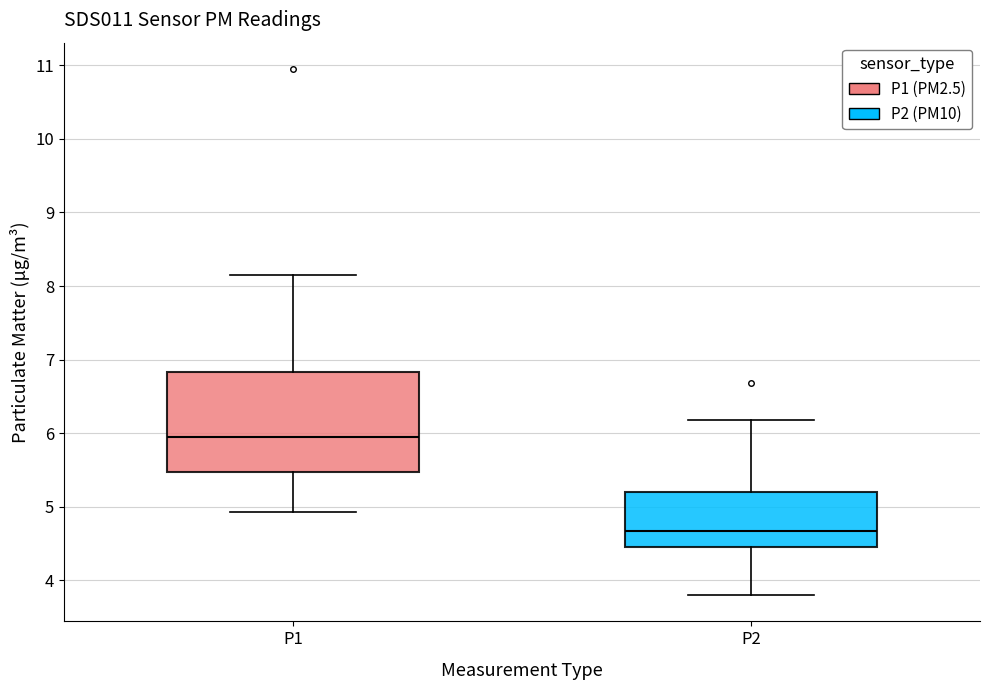

Reading left to right, transcribe this box plot: for each box, give where its median line is, the range the box spans, and where its two whiskers end, as read against the y-axis. The values are not printed on the chart, so give them approximately, as read against the axis.

P1: median 6.0, box 5.5 to 6.8, whiskers 4.9 to 8.2
P2: median 4.7, box 4.5 to 5.2, whiskers 3.8 to 6.2